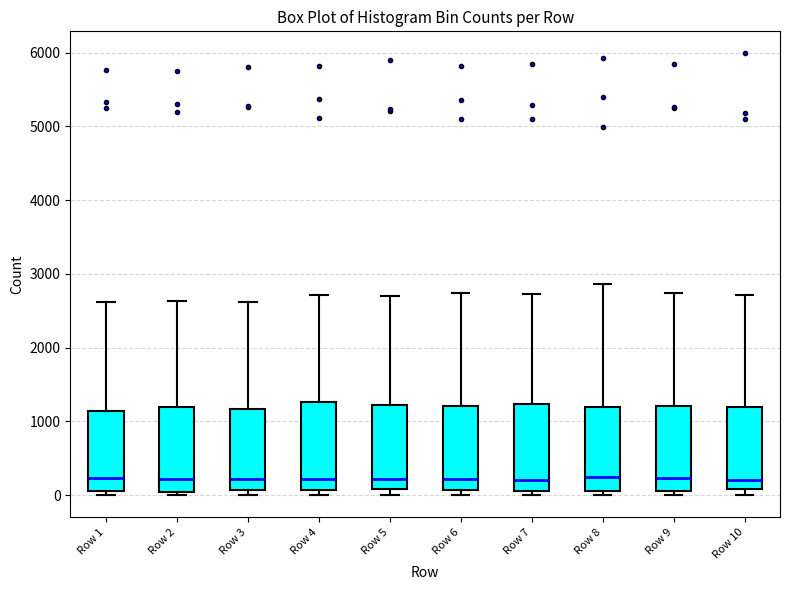

Reading left to right, transcribe this box plot: for each box, give where its median line is, the range the box spans, and where its two whiskers end, as read against the y-axis. The values are not printed on the chart, so give them approximately, as read against the axis.

Row 1: median 200, box 100 to 1100, whiskers 0 to 2600
Row 2: median 200, box 0 to 1200, whiskers 0 (just below the box's lower edge) to 2600
Row 3: median 200, box 100 to 1200, whiskers 0 to 2600
Row 4: median 200, box 100 to 1300, whiskers 0 to 2700
Row 5: median 200, box 100 to 1200, whiskers 0 to 2700
Row 6: median 200, box 100 to 1200, whiskers 0 to 2700
Row 7: median 200, box 100 to 1200, whiskers 0 to 2700
Row 8: median 200, box 100 to 1200, whiskers 0 to 2900
Row 9: median 200, box 100 to 1200, whiskers 0 to 2700
Row 10: median 200, box 100 to 1200, whiskers 0 to 2700